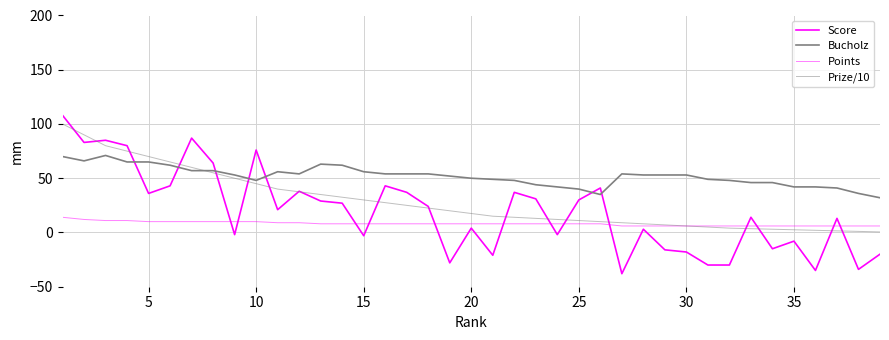

Does the chart display data point markers on the line(s)?

No